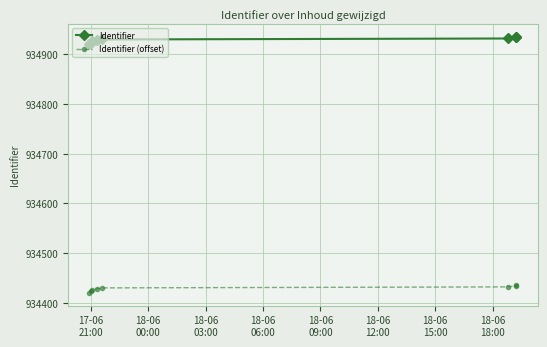

What is the total value across all series at 18-06
15:00?

1869368